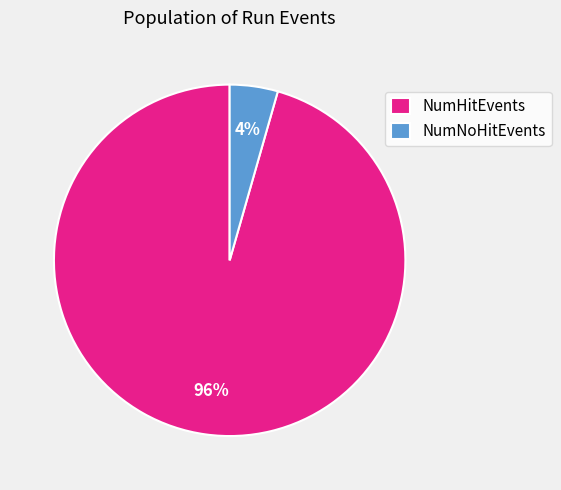

Between NumNoHitEvents and NumHitEvents, which is larger?

NumHitEvents